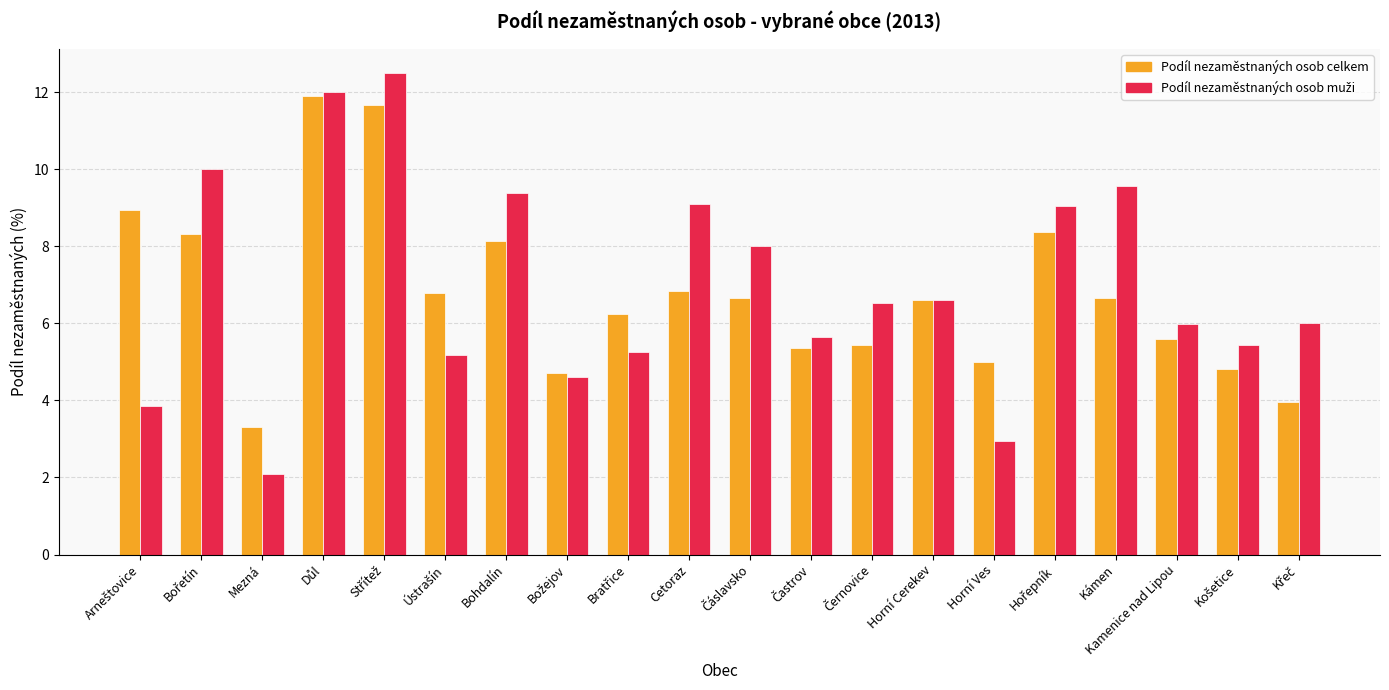

What is the spread (max minus min) of values at Kámen?

2.9